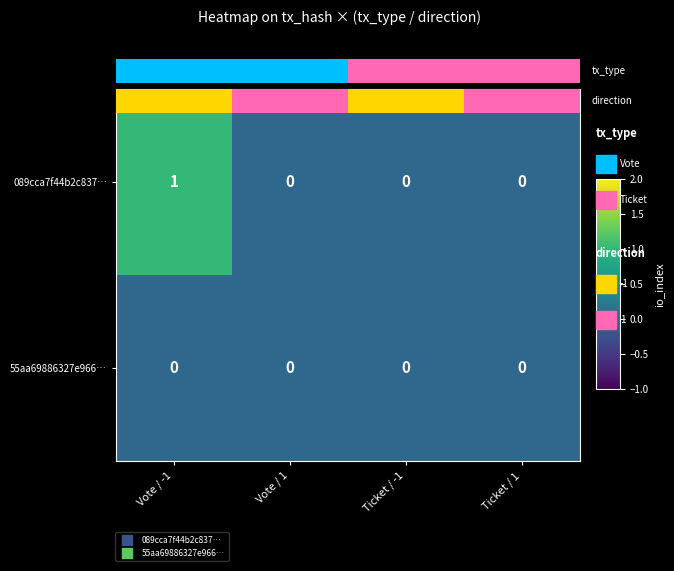

Is it true that 55aa69886327e966… equals 0 at Vote / -1?

True